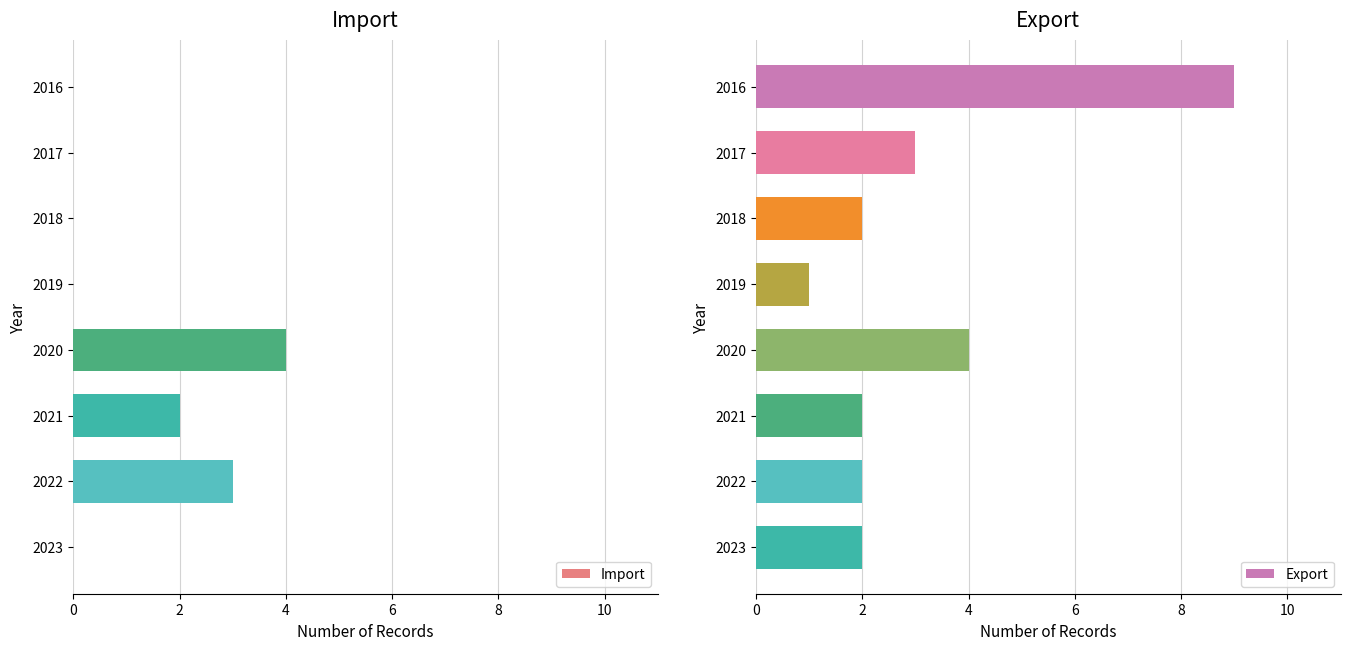

At which label does Import reach its peak?

2020